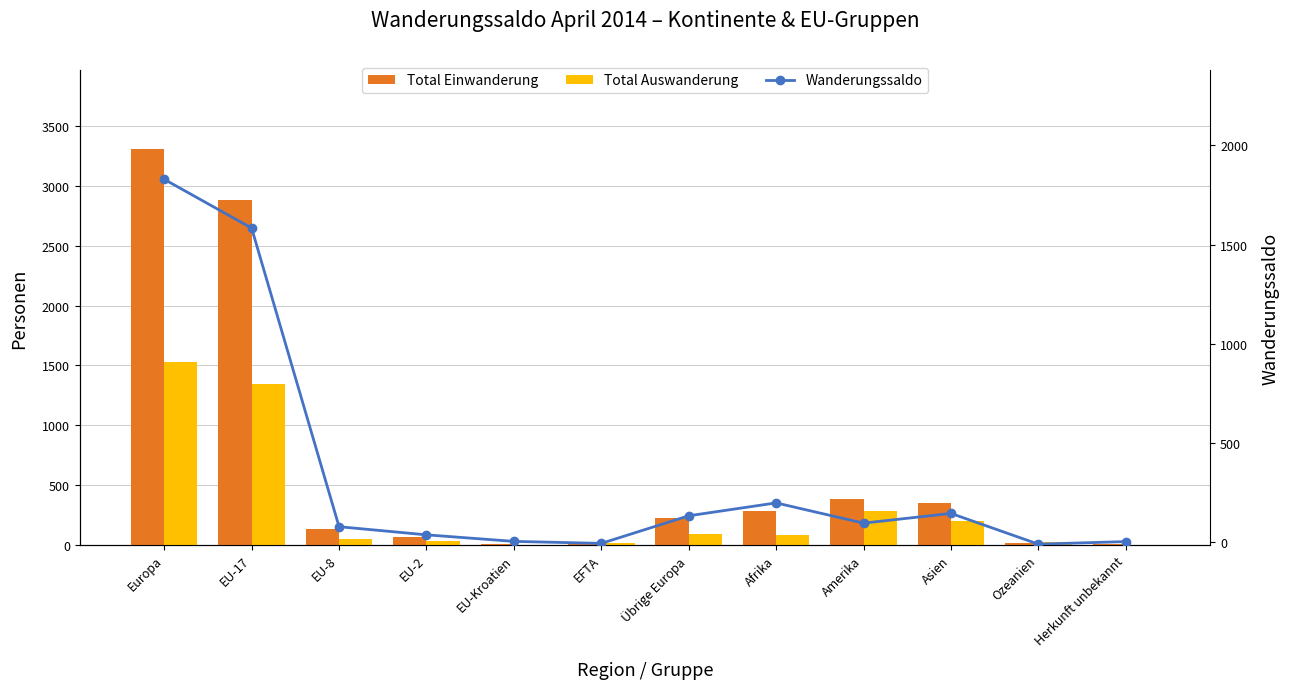

What is the greatest value displayed?

3306